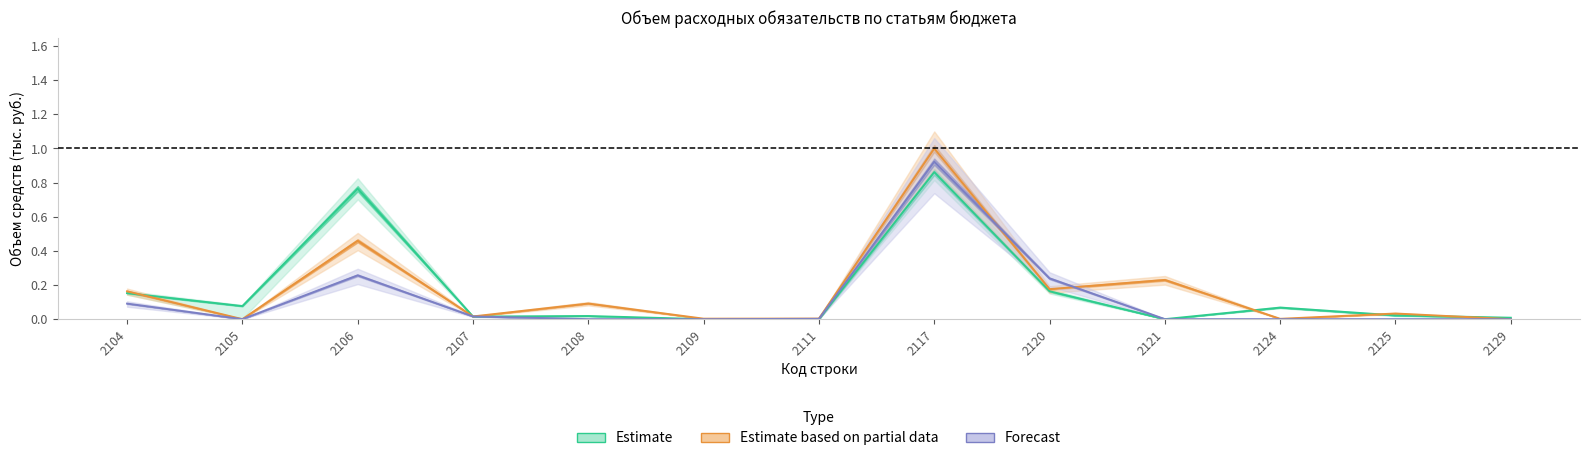

The value of Estimate at 2105 is 0.1. True or false?

True